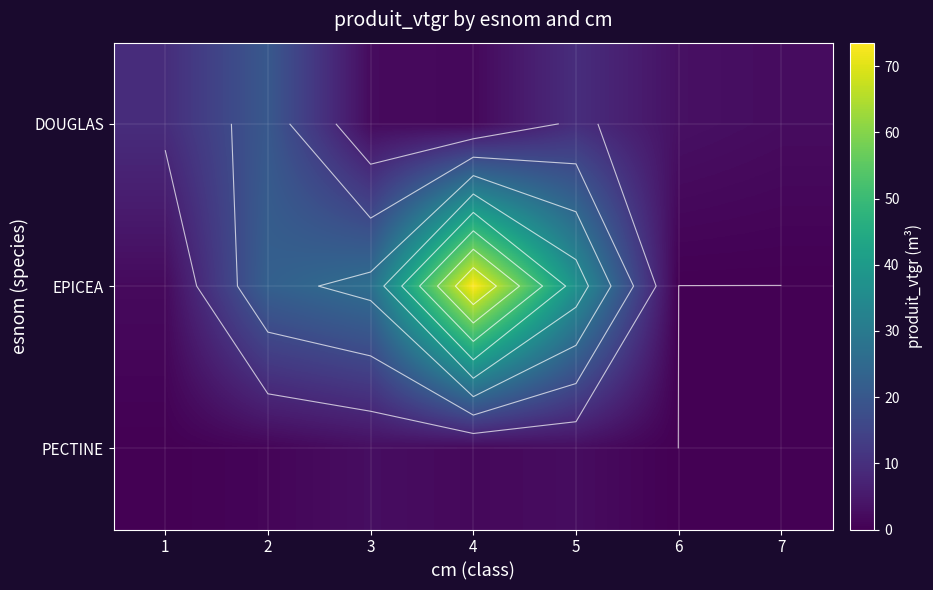

At how many categories does at least one series exceed 69?

1